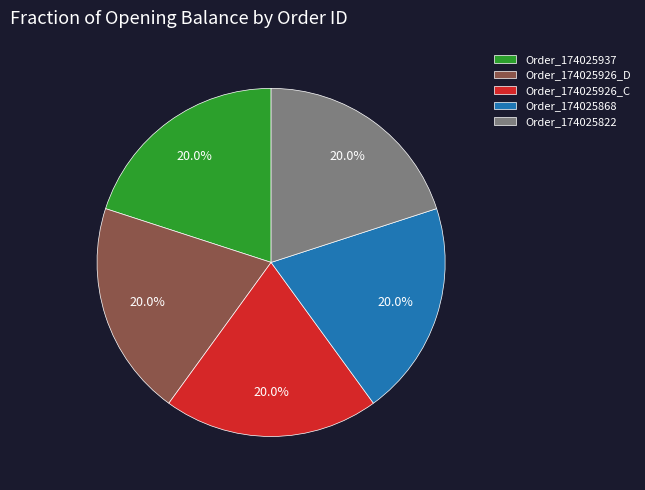

Count the number of slices in the pie.

5